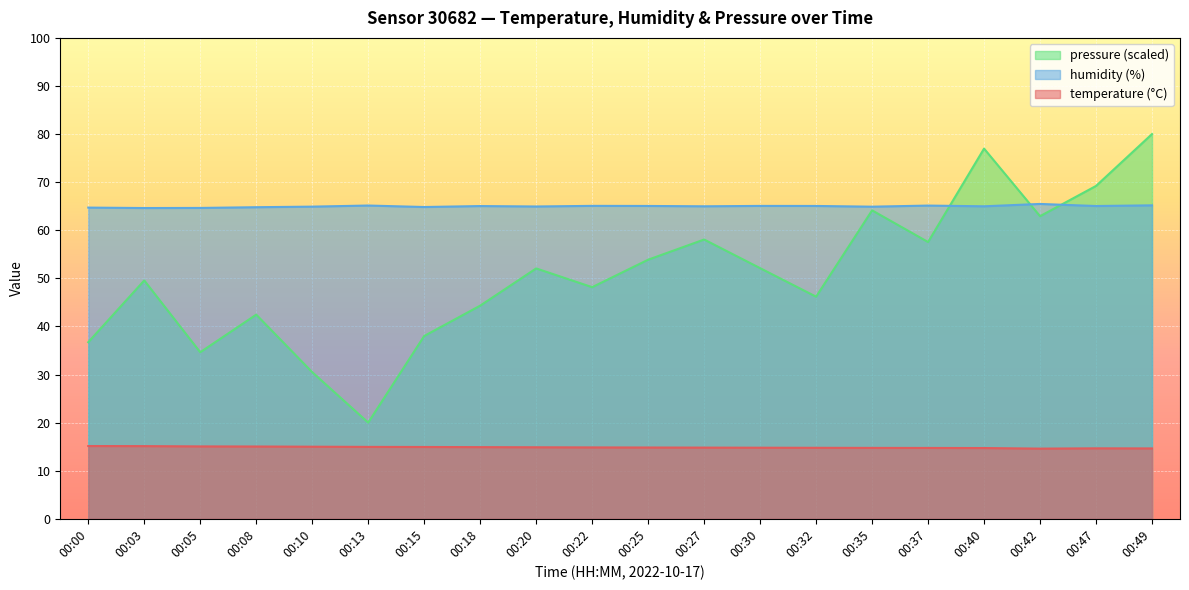

In humidity, how many points are lower than both neighbors (excluding endpoints)?

7